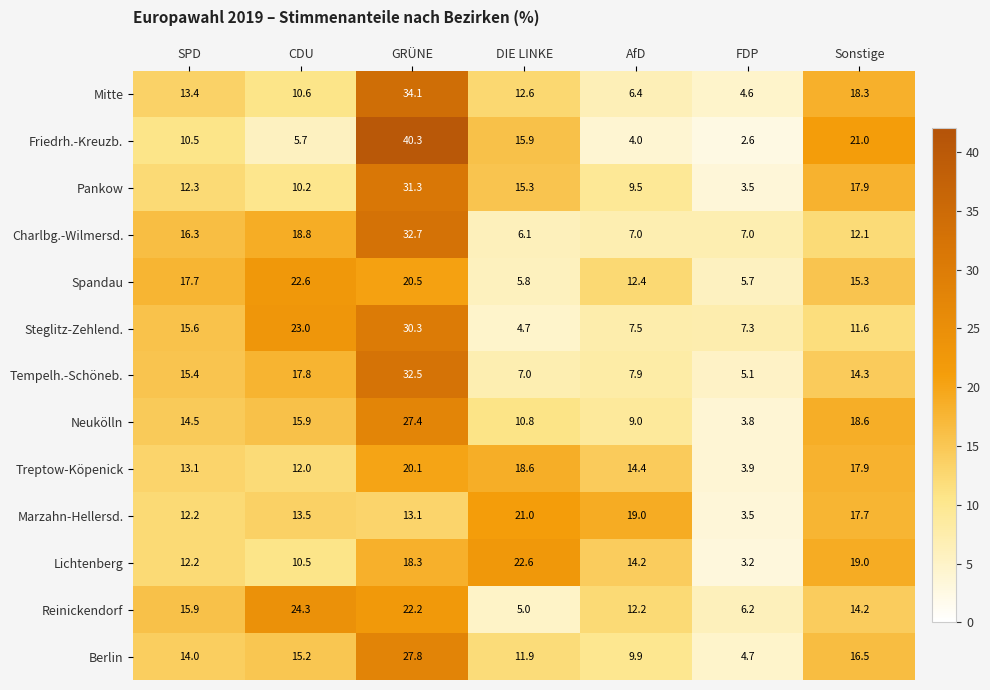

At which label does Lichtenberg reach its peak?

DIE LINKE